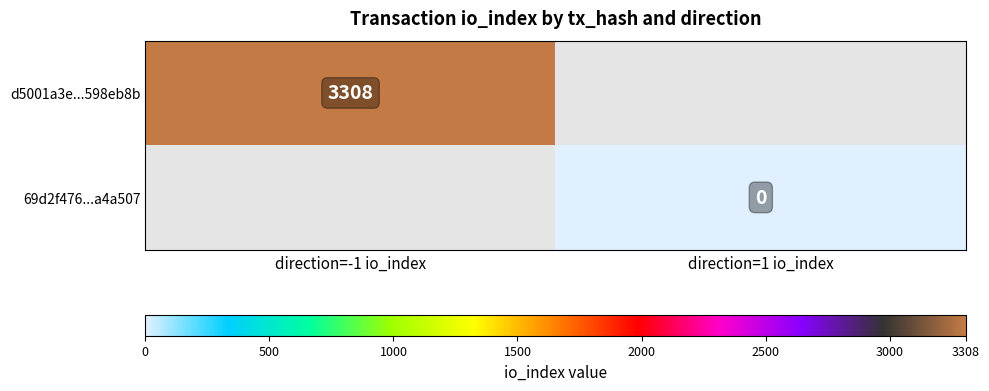

Rank the series at direction=1 io_index from lowest to highest value.

d5001a3e...598eb8b, 69d2f476...a4a507